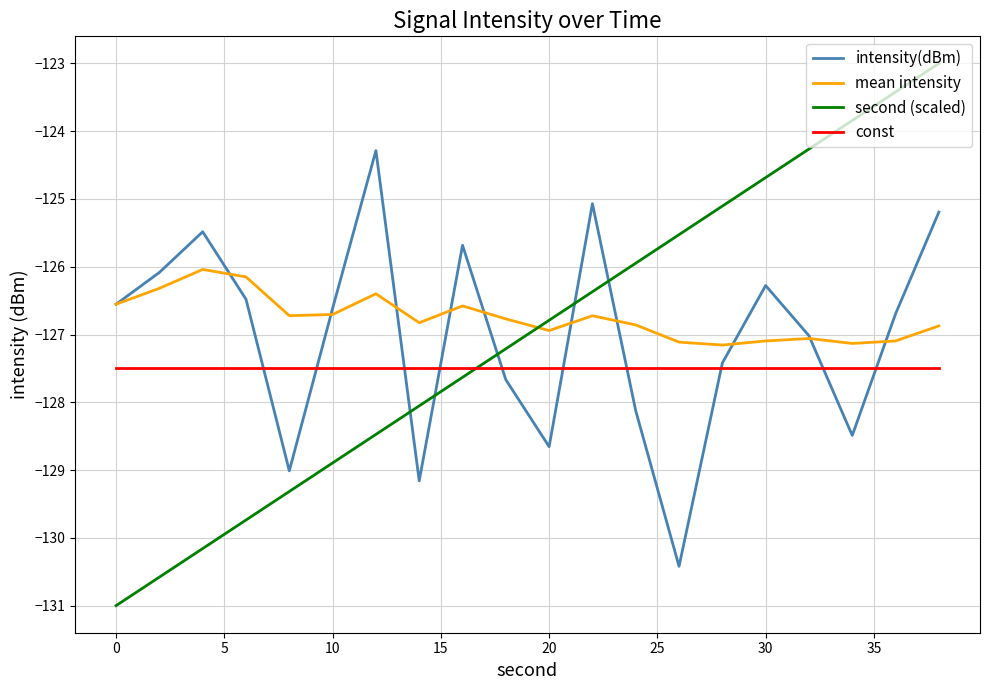

What is the smallest value displayed?

-131.0